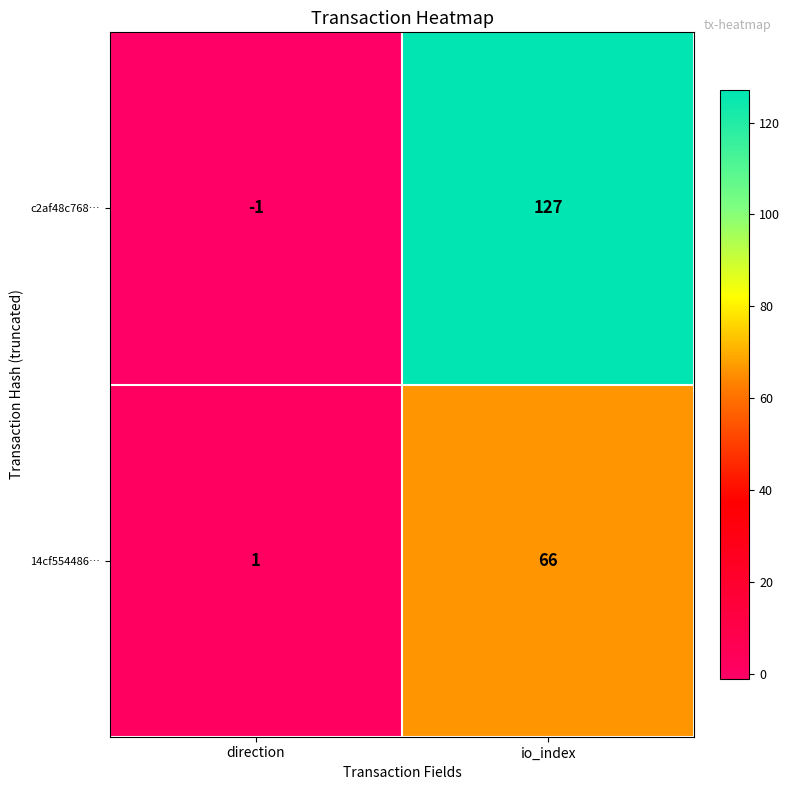

At which category does the chart reach its peak across all series?

io_index